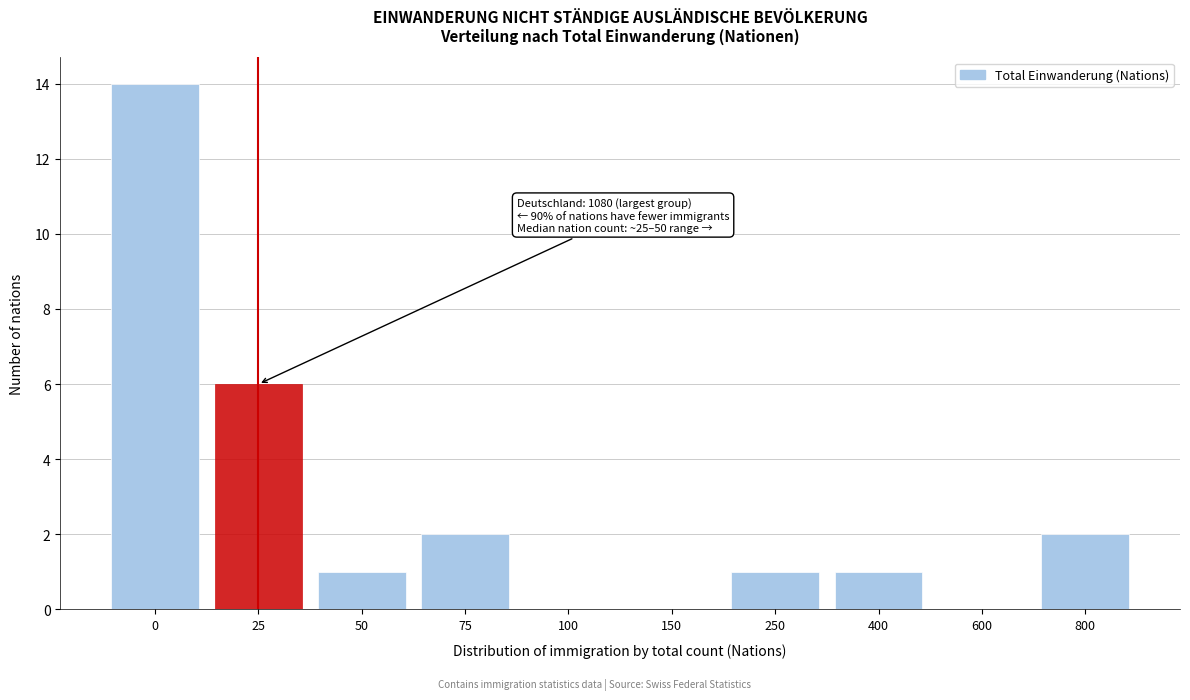

Reading right to left, what are all the values shown in this chart?

800=2	600=0	400=1	250=1	150=0	100=0	75=2	50=1	25=6	0=14